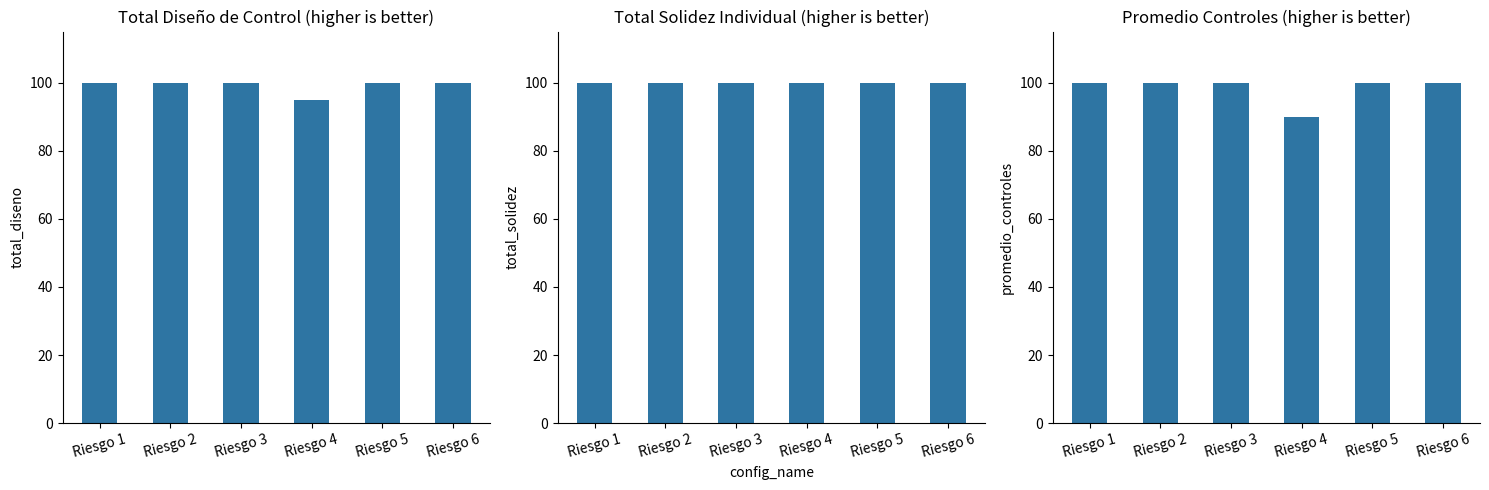

Does the chart contain any negative values?

No